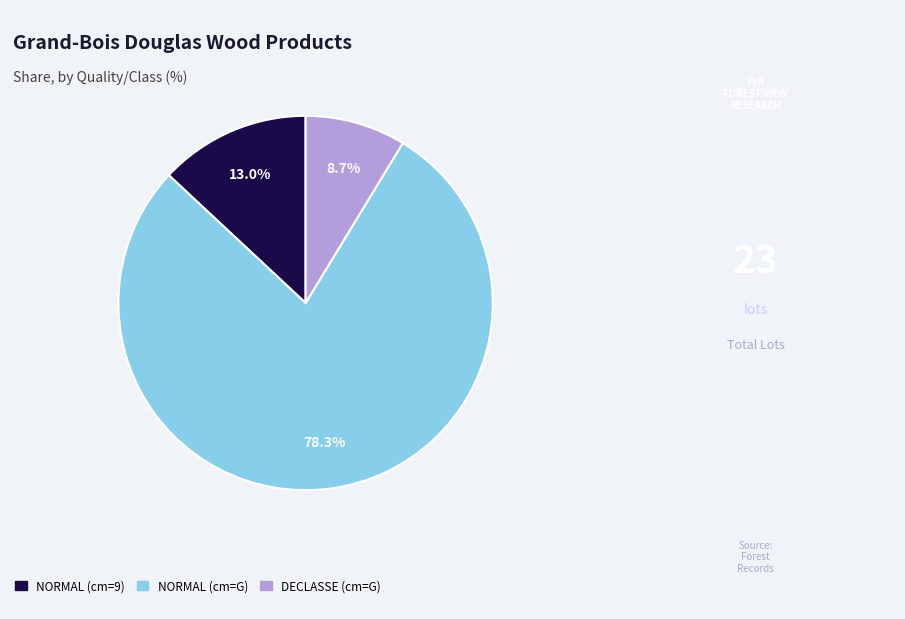

Which has a higher value, DECLASSE (cm=G) or NORMAL (cm=G)?

NORMAL (cm=G)